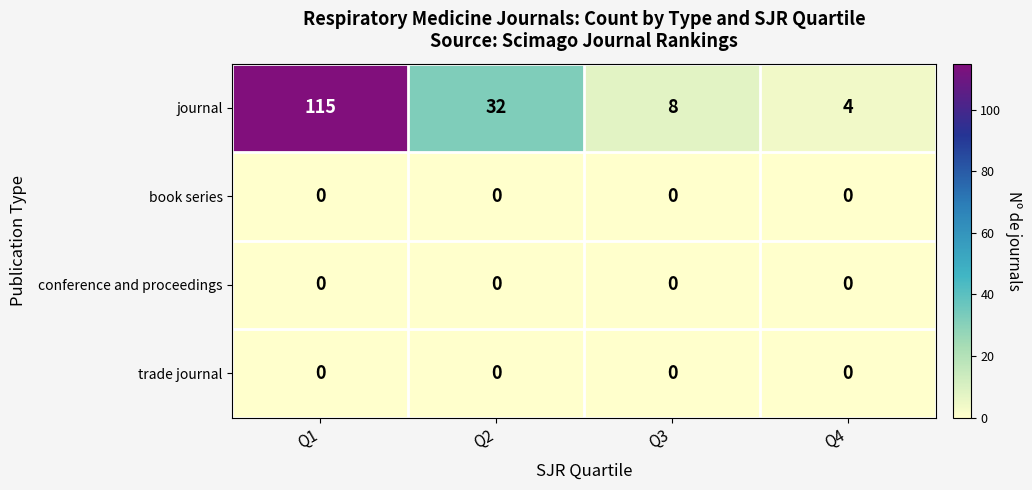

Which label corresponds to the largest value in the chart?

Q1